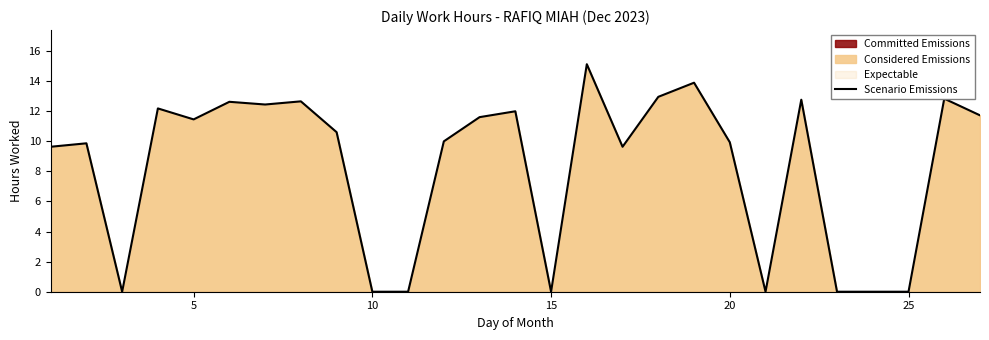

Count the number of values greater than 10.

14